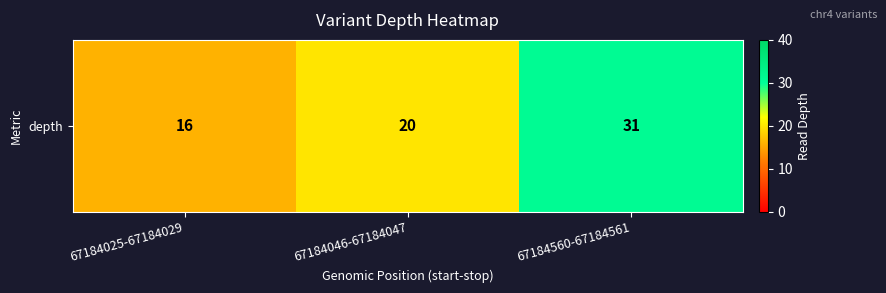

List the labels in order of value, largest first.

67184560-67184561, 67184046-67184047, 67184025-67184029